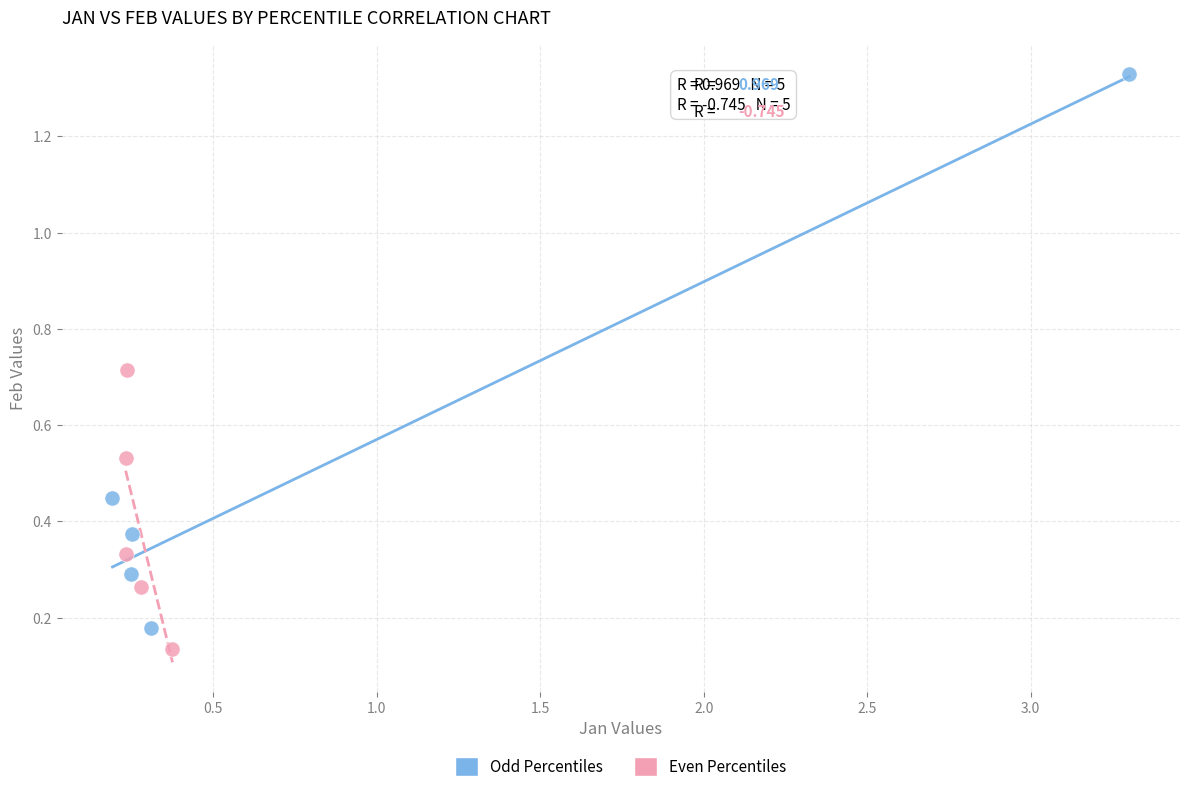

Which series contains the highest Y value?

Odd Percentiles